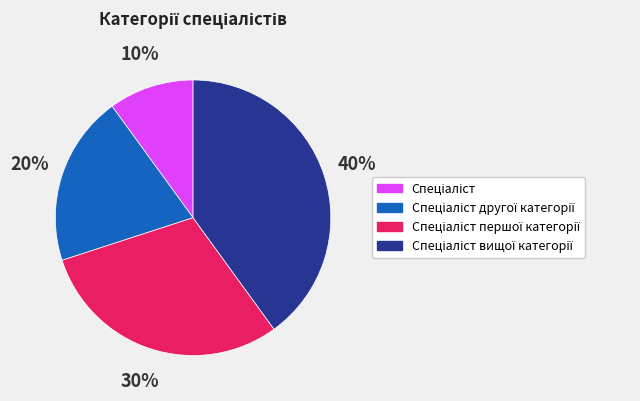

Is there any slice that represents more than half of the pie?

No